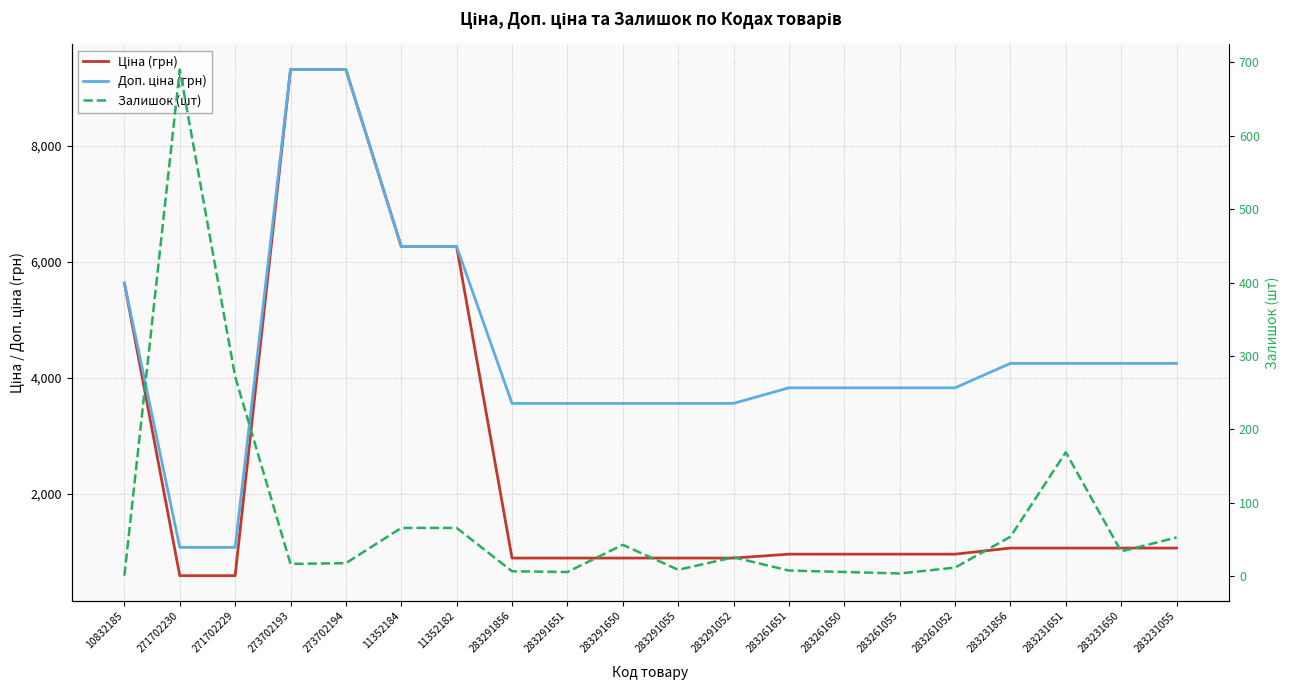

List the series in order of their overall mean, lowest first.

Залишок (шт), Ціна (грн), Доп. ціна (грн)